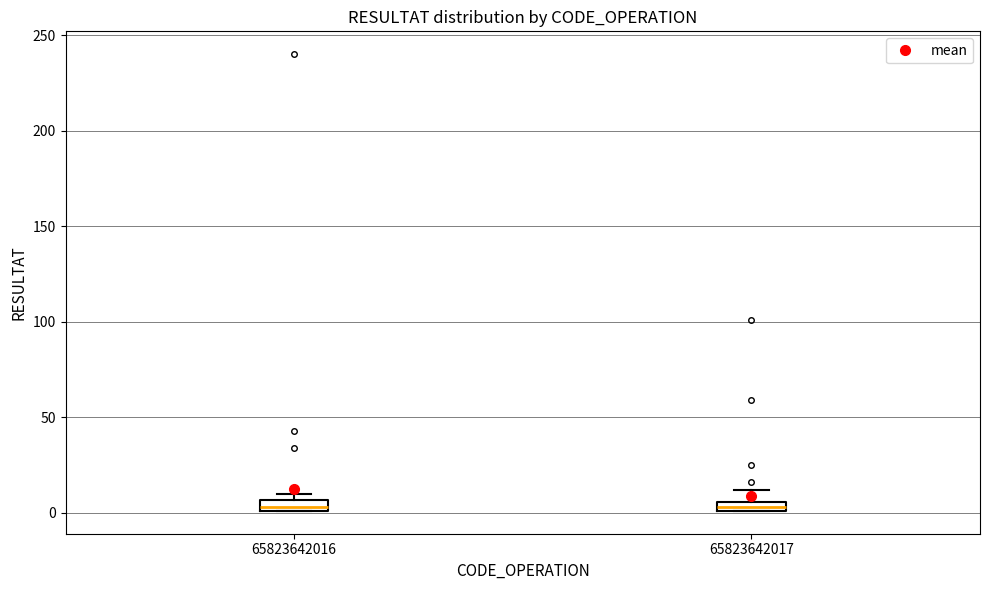

Where is the upper edge of the box at x = 65823642017 on the y-axis? The values are not printed on the chart, so give them approximately, as read against the axis.

5